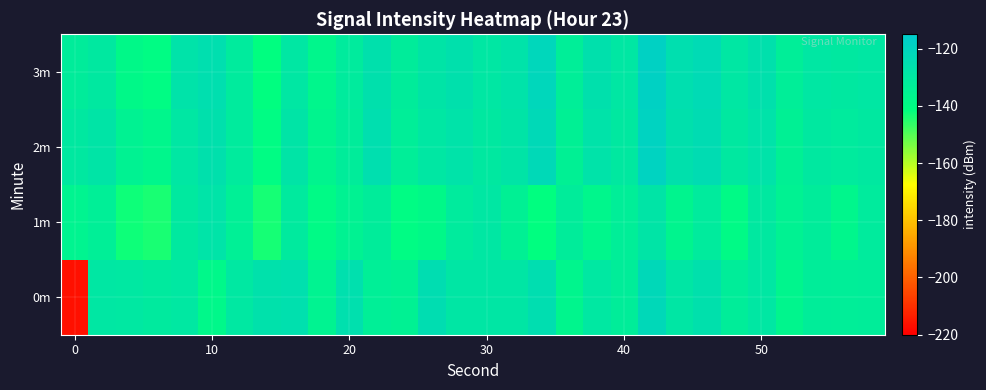

Count the number of categories in the chart.

30